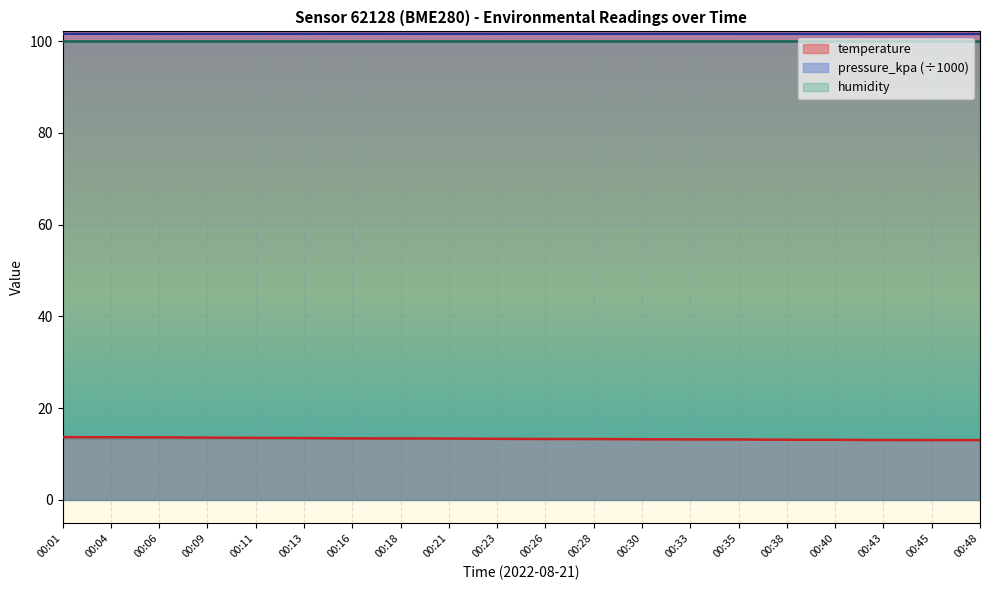

What is the spread (max minus min) of values at 00:18?

88.2